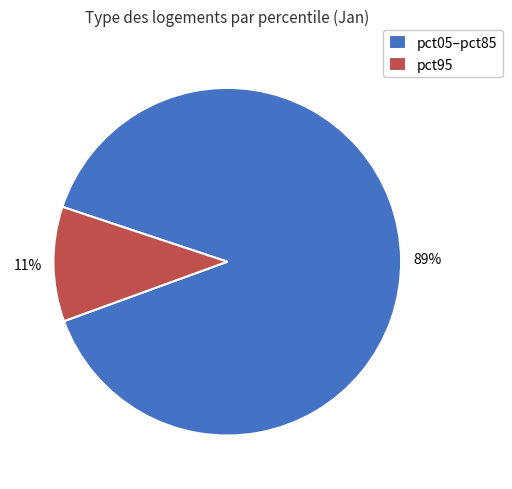

Do pct95 and pct05–pct85 together represent more than half of the pie?

Yes